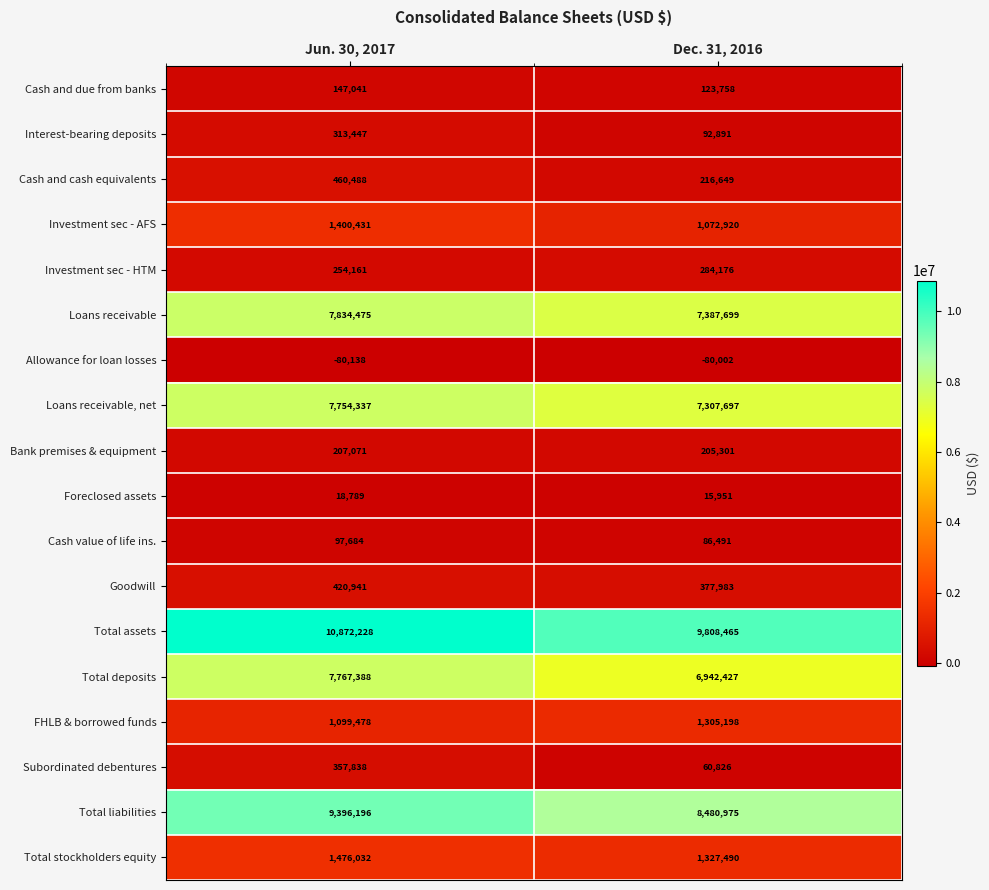

Which series has the largest range (max minus min)?

Total assets